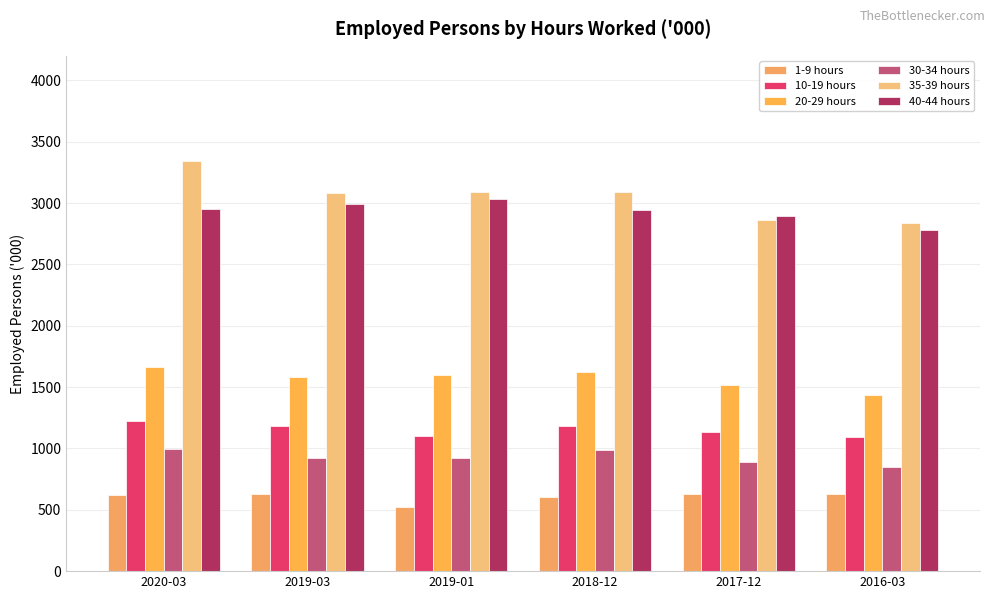

Reading left to right, list all the values displayed in this chart.

1-9 hours: 617.3	624.9	523.4	601.3	630.0	625.2
10-19 hours: 1222.8	1183.1	1101.8	1180.1	1137.7	1097.3
20-29 hours: 1663.3	1584.2	1596.5	1621.9	1514.7	1434.7
30-34 hours: 995.9	919.0	918.6	985.7	892.0	848.8
35-39 hours: 3342.9	3084.7	3091.5	3088.4	2858.4	2836.4
40-44 hours: 2950.5	2996.2	3032.3	2946.8	2890.4	2778.8